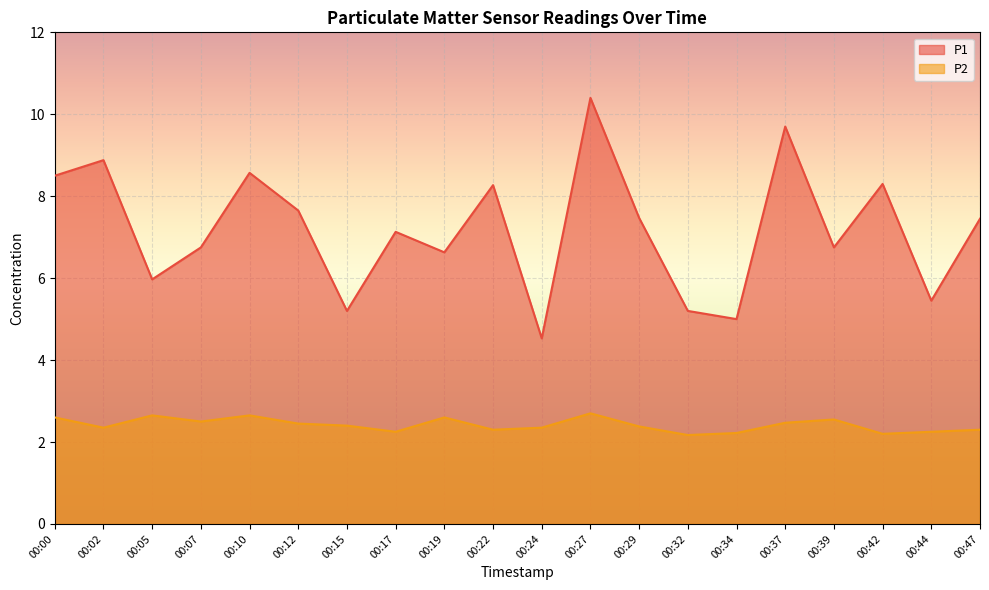

What is the value of the P2 point at the 20th from the left?

2.3